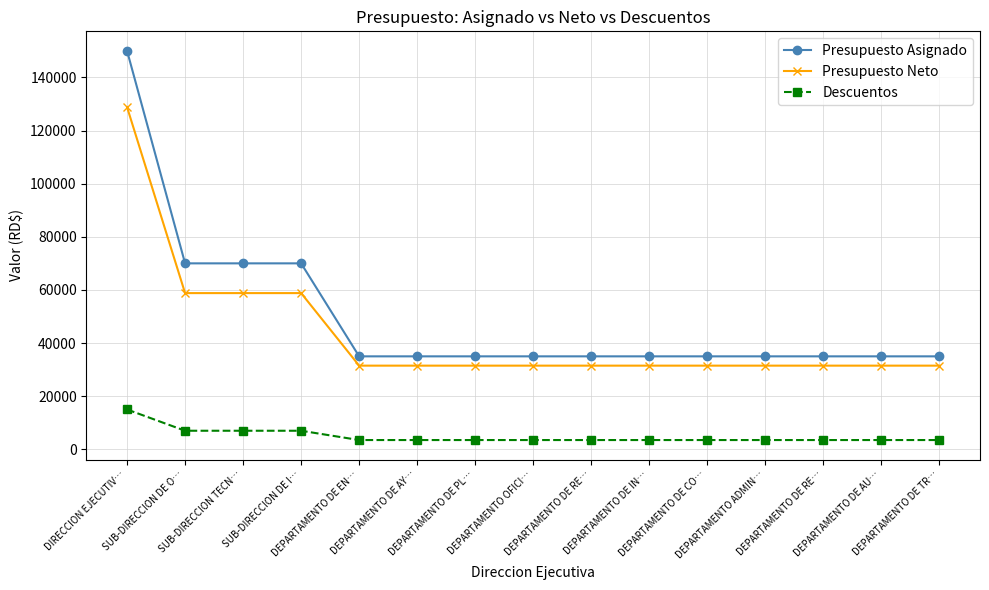

How many values in the Presupuesto Asignado series exceed 35000?

4